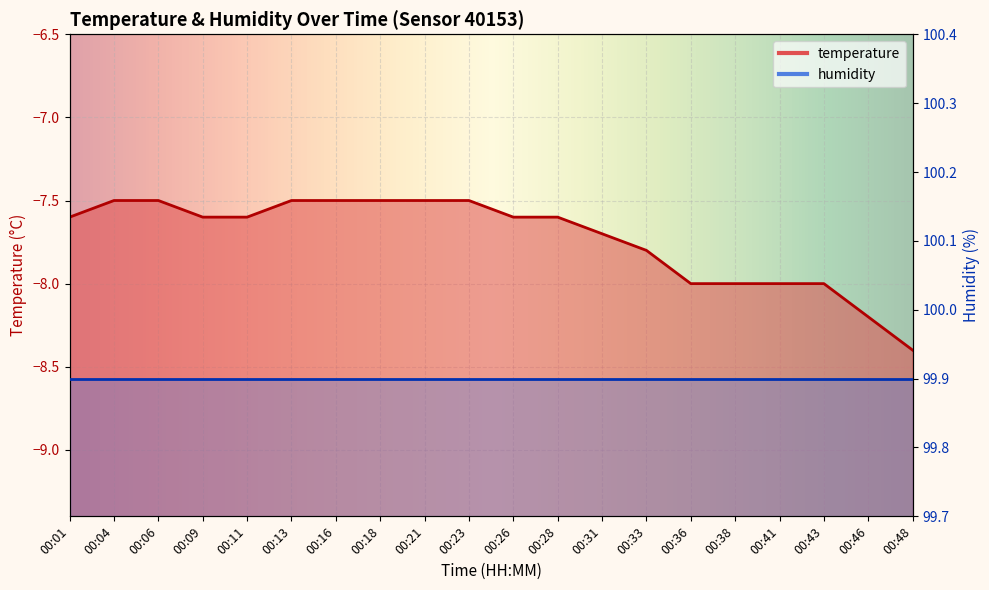

The value at 00:33 is -4.2. True or false?

False